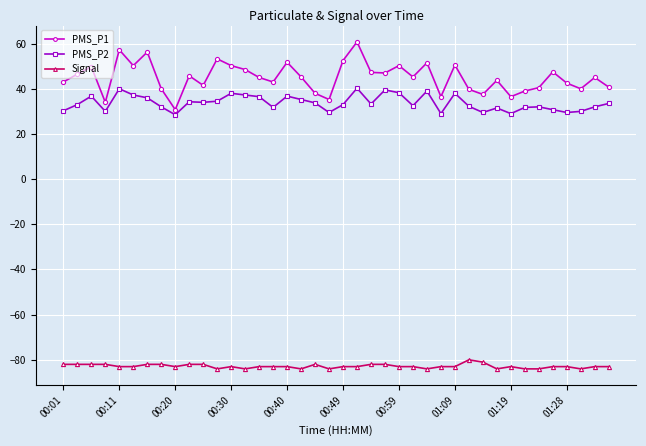

What is the maximum value for PMS_P1?

60.8